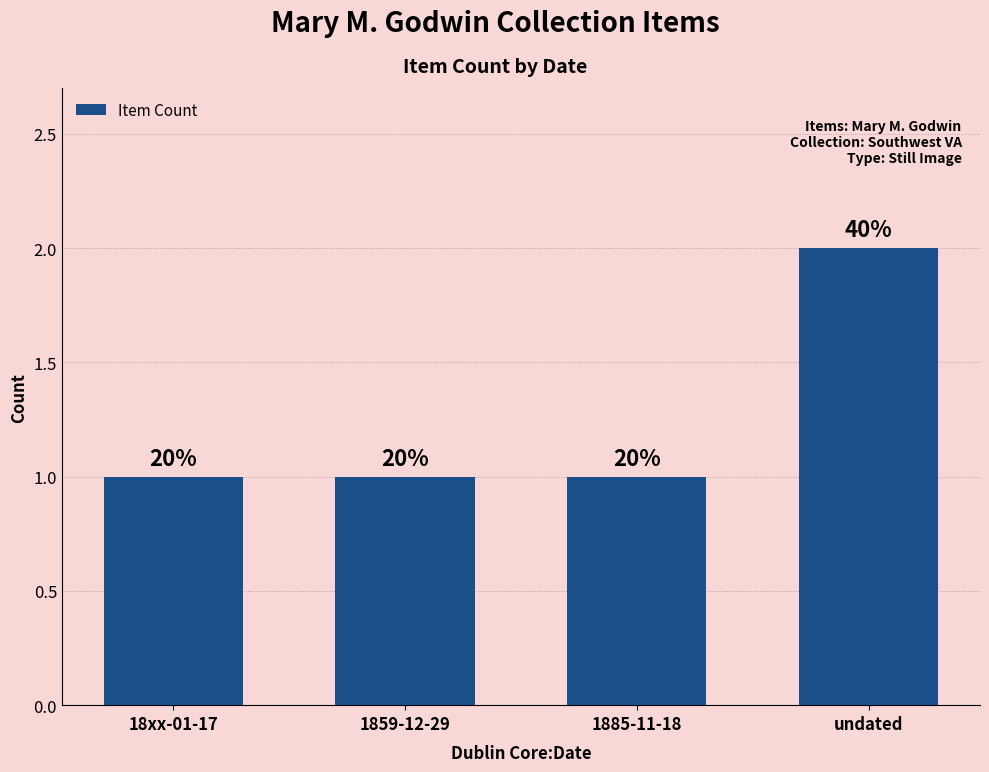

What is the average value?

1